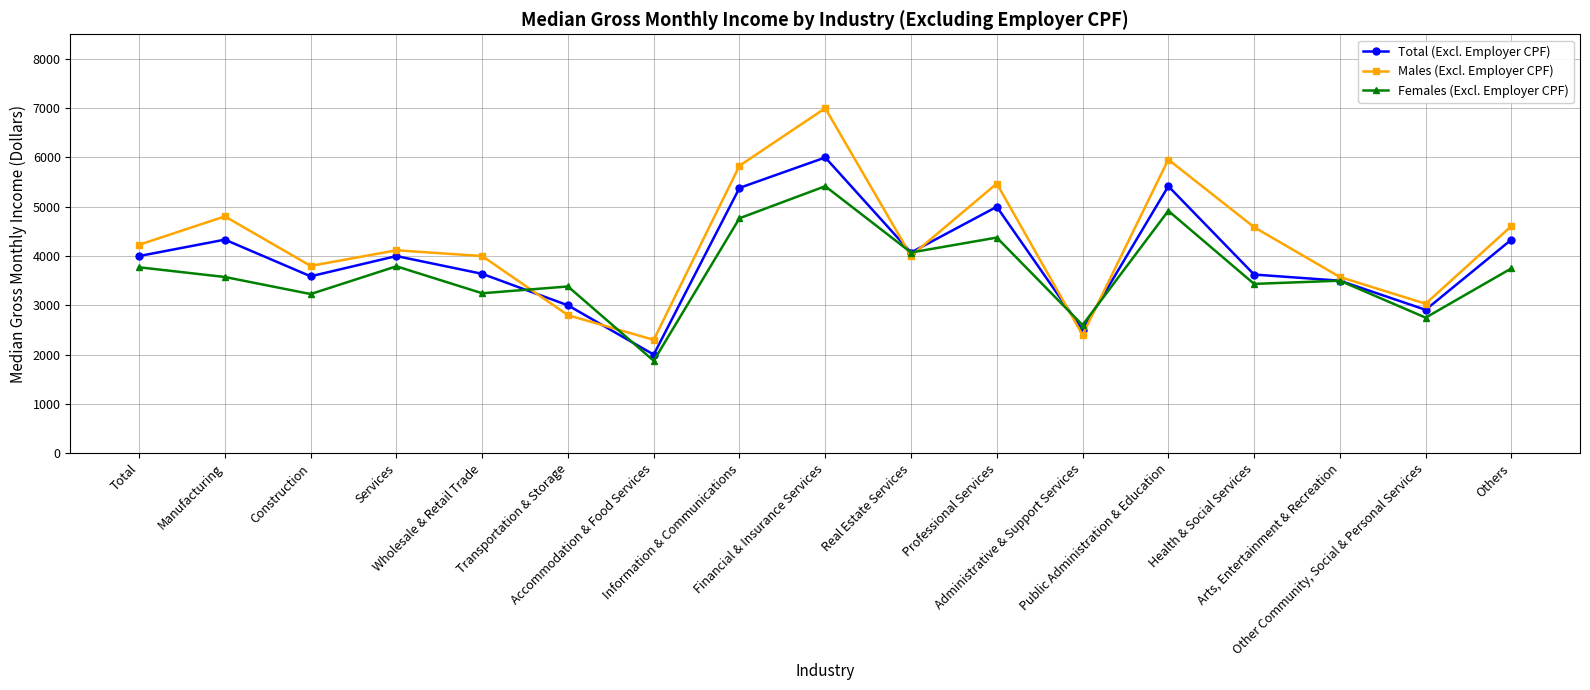

Which series has the widest spread of values?

Males (Excl. Employer CPF)